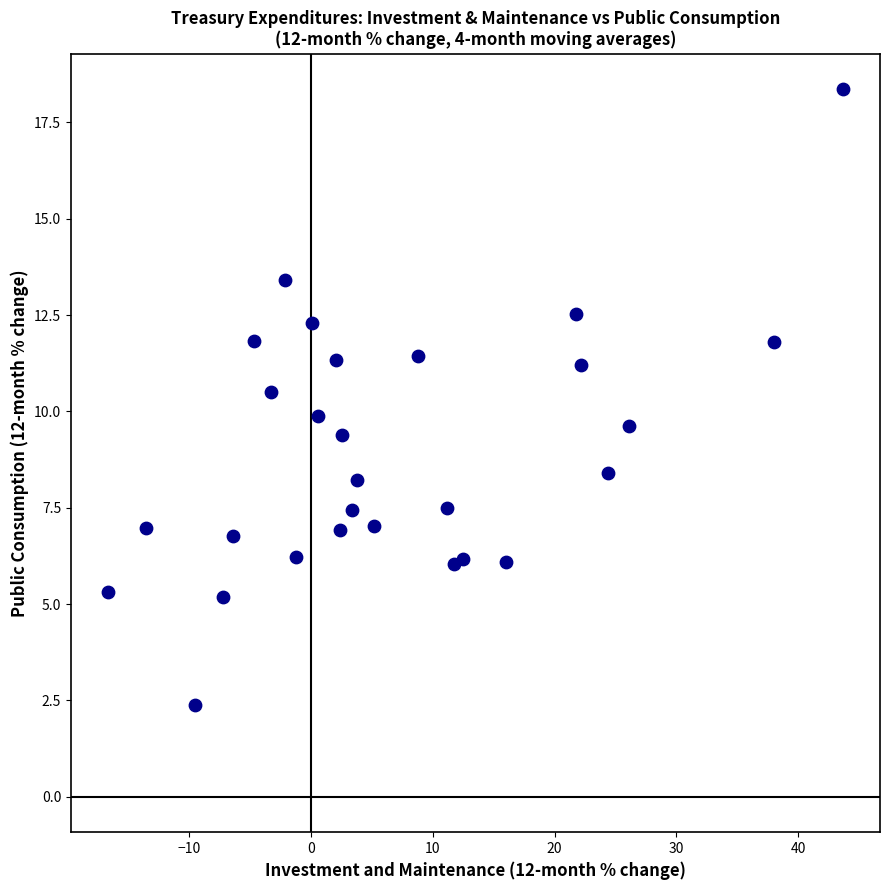

What is the range of X values (max minus min)?

60.4